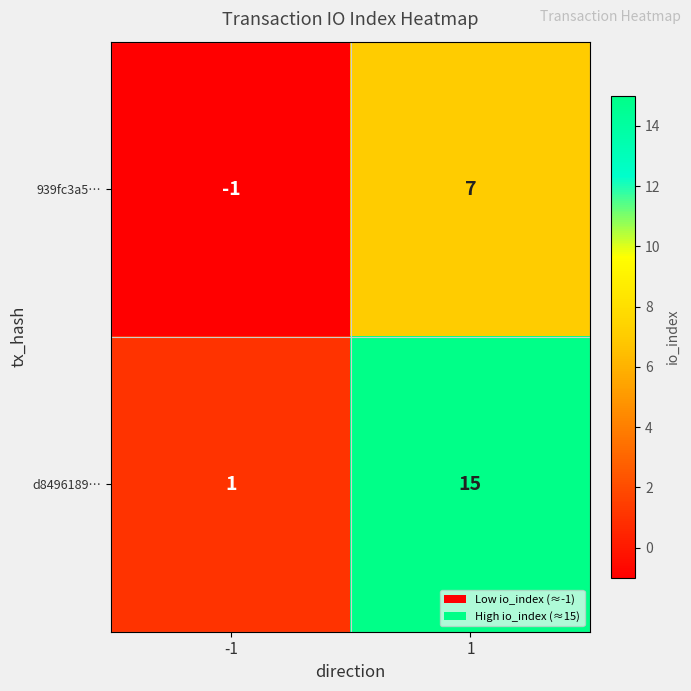

Which series has the largest total across all categories?

d8496189…